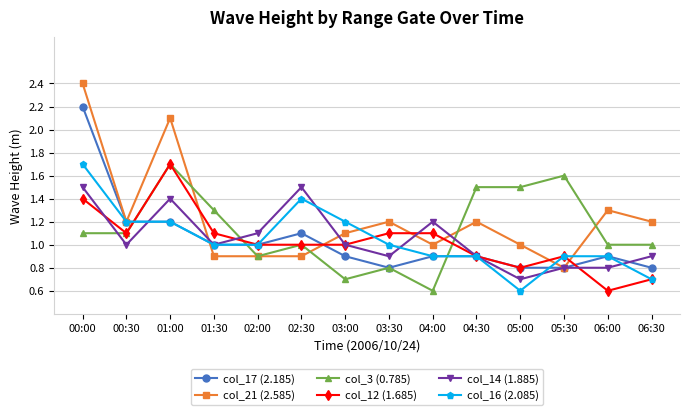

Is it true that col_3 (0.785) equals 1.2 at 03:30?

False